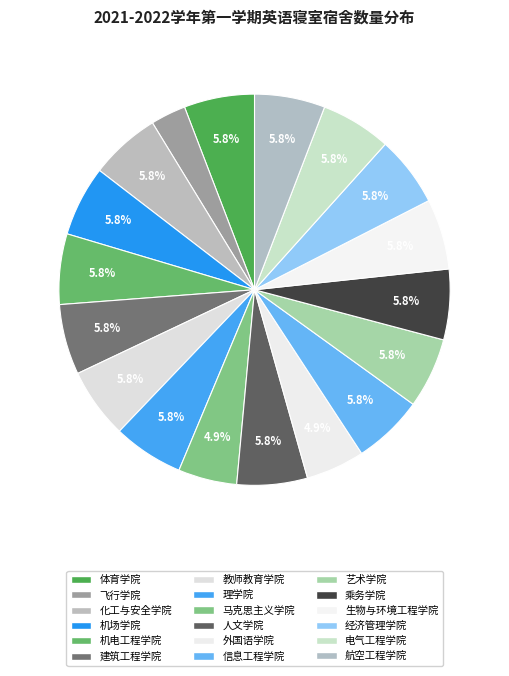

Does 化工与安全学院 represent more than half of the total?

No